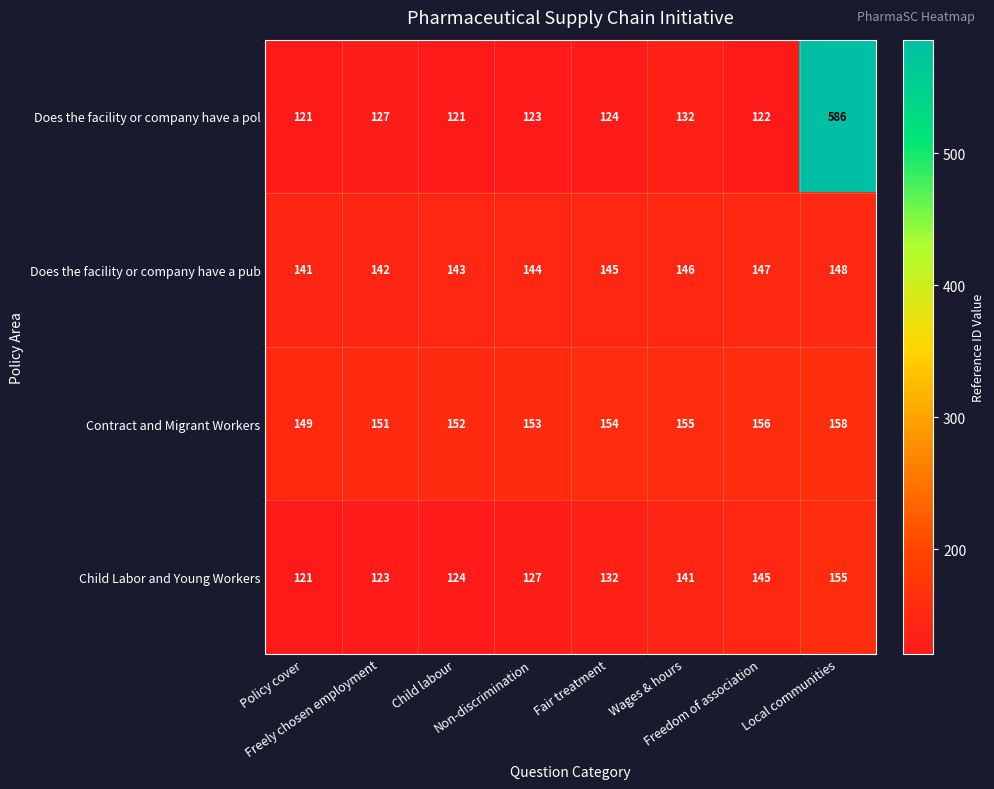

Between Non-discrimination and Wages & hours, which series saw the biggest shift?

Child Labor and Young Workers